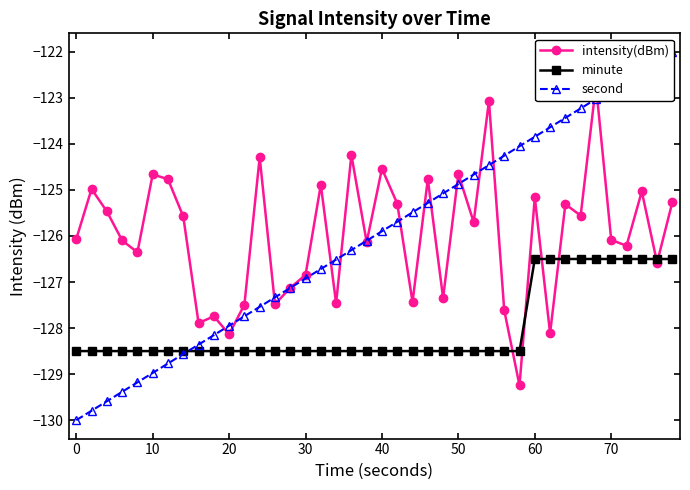

True or false: second has more than 0 interior local peaks.

False